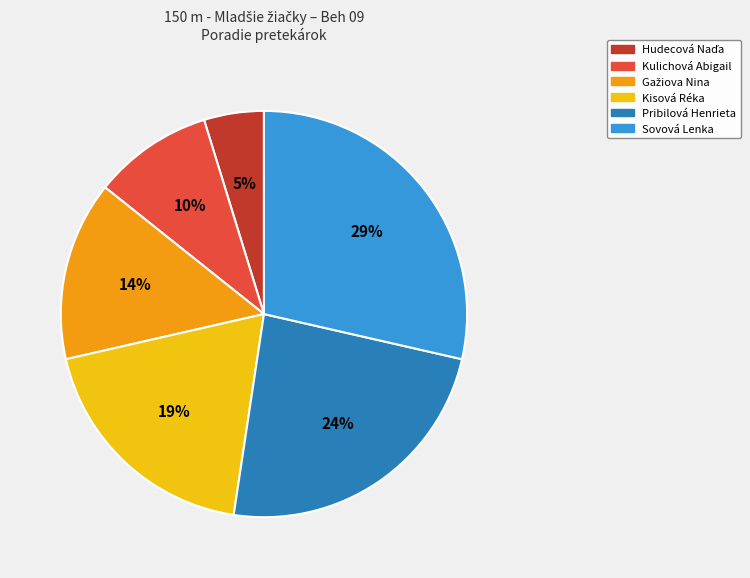

Is there any slice that represents more than half of the pie?

No